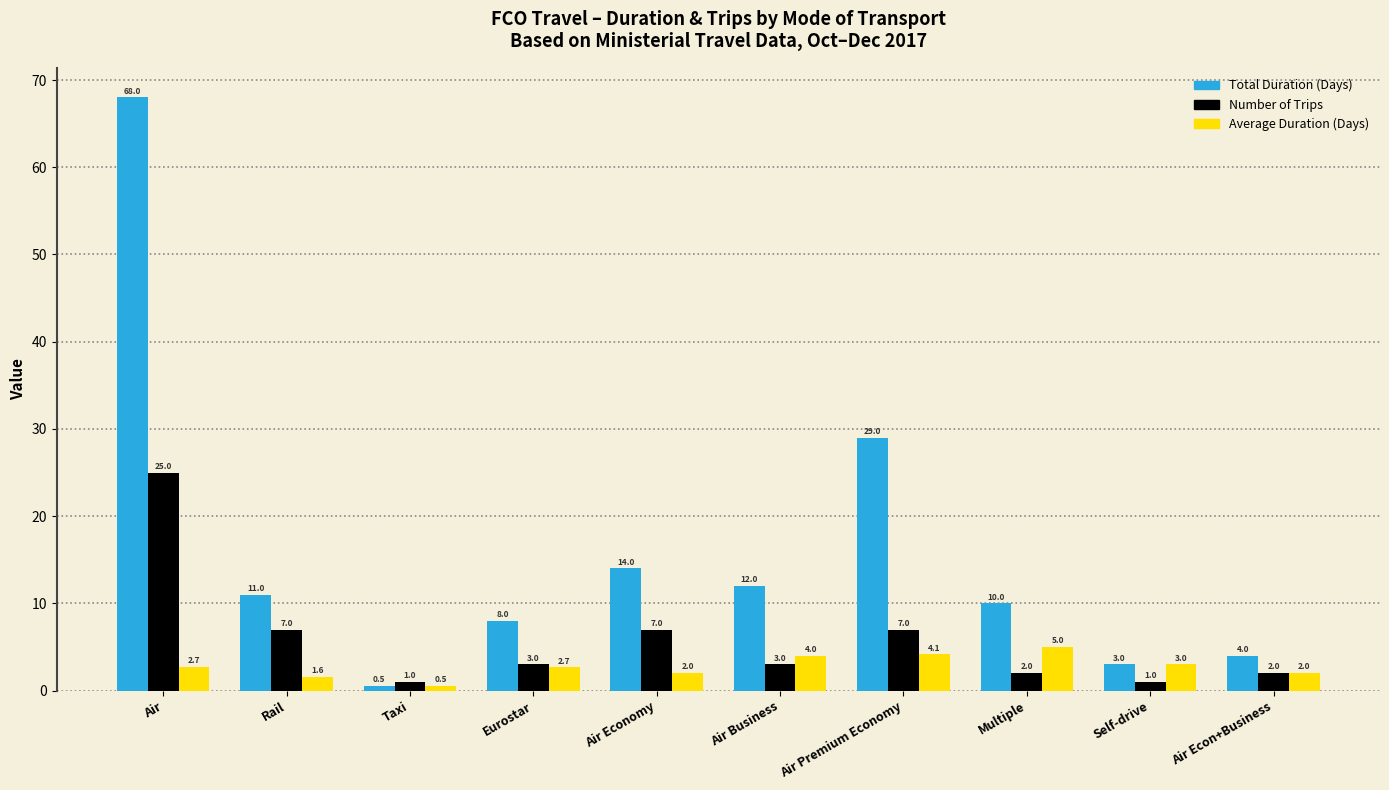

List the series in order of their overall mean, lowest first.

Average Duration (Days), Number of Trips, Total Duration (Days)